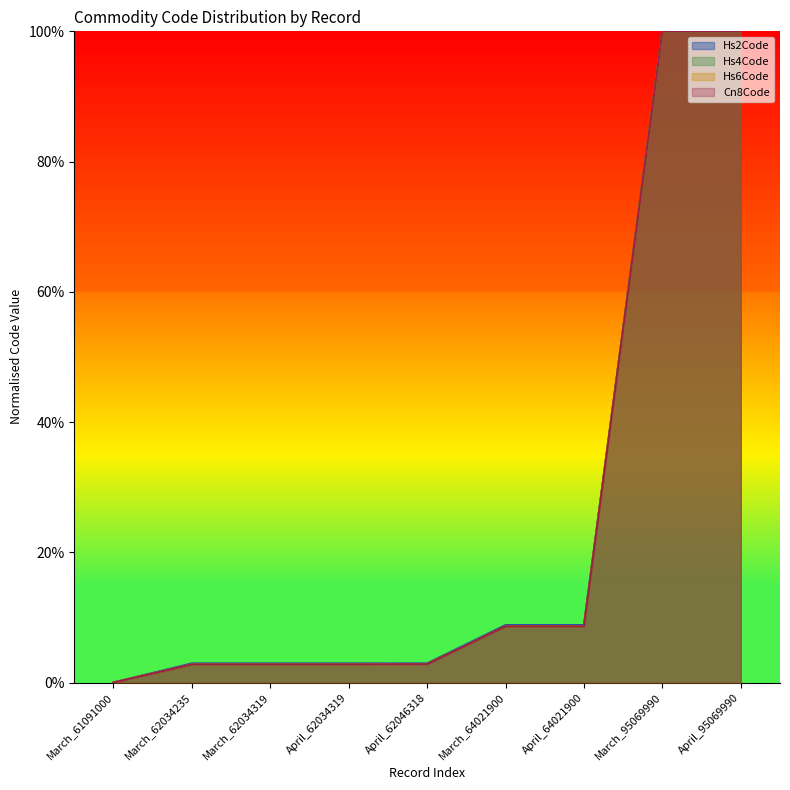

Which series has the largest total across all categories?

Hs2Code